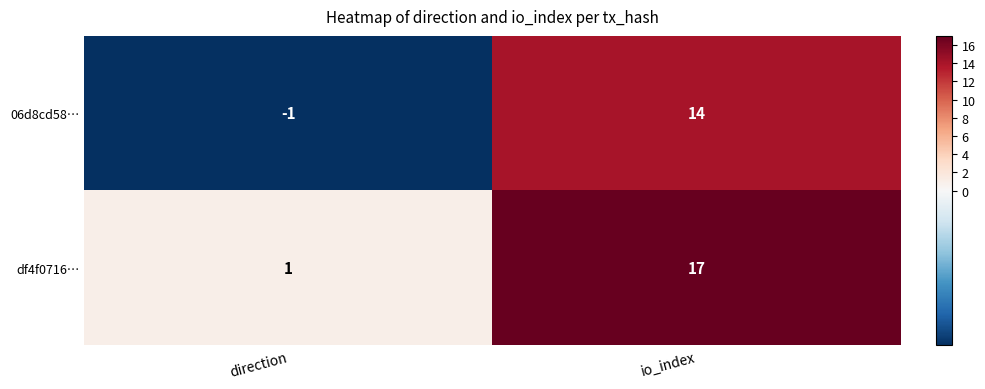

What is the approximate value of 06d8cd58… at io_index, to the nearest 5?

15